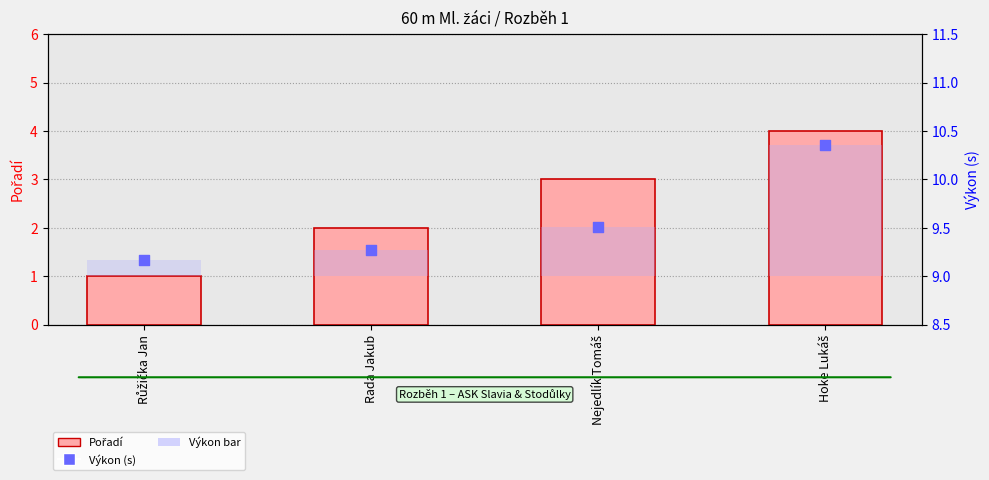

At how many categories does at least one series exceed 6?

4